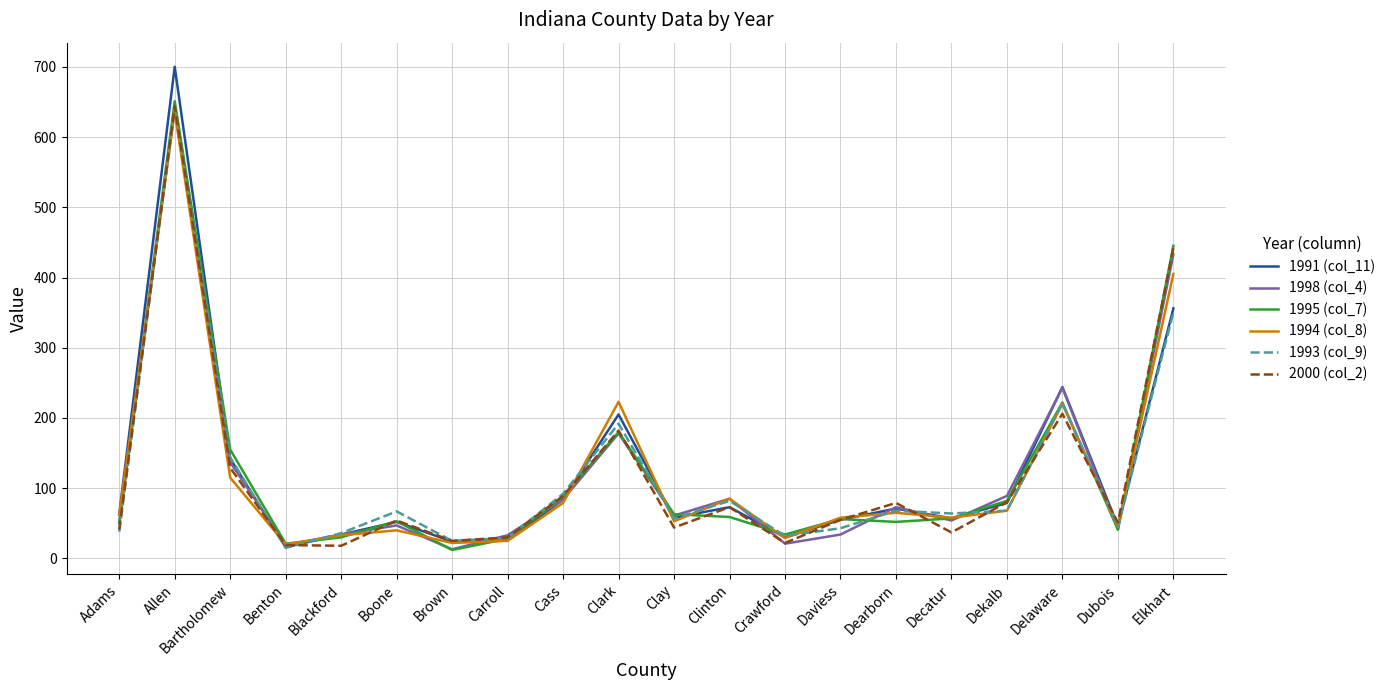

Which series has the widest spread of values?

1991 (col_11)